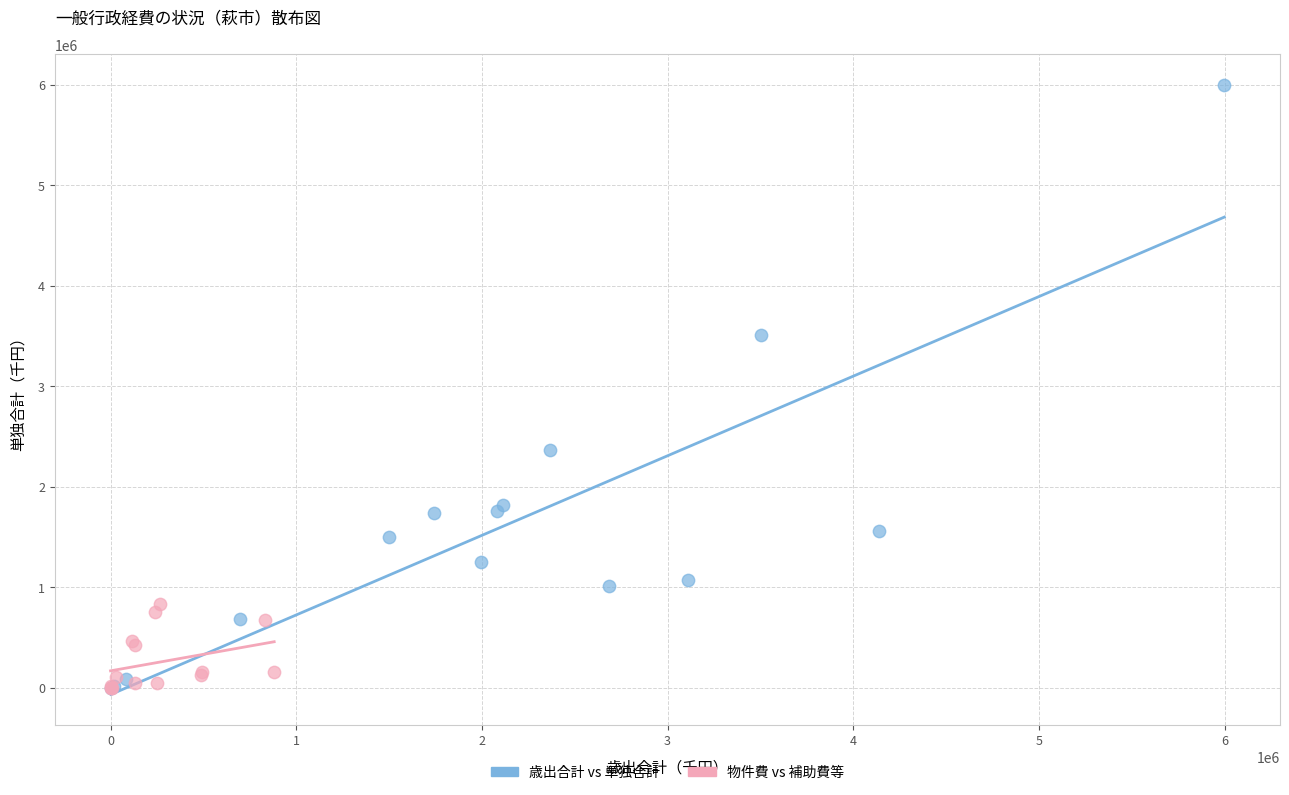

Which series has the largest Y range (max minus min)?

歳出合計 vs 単独合計